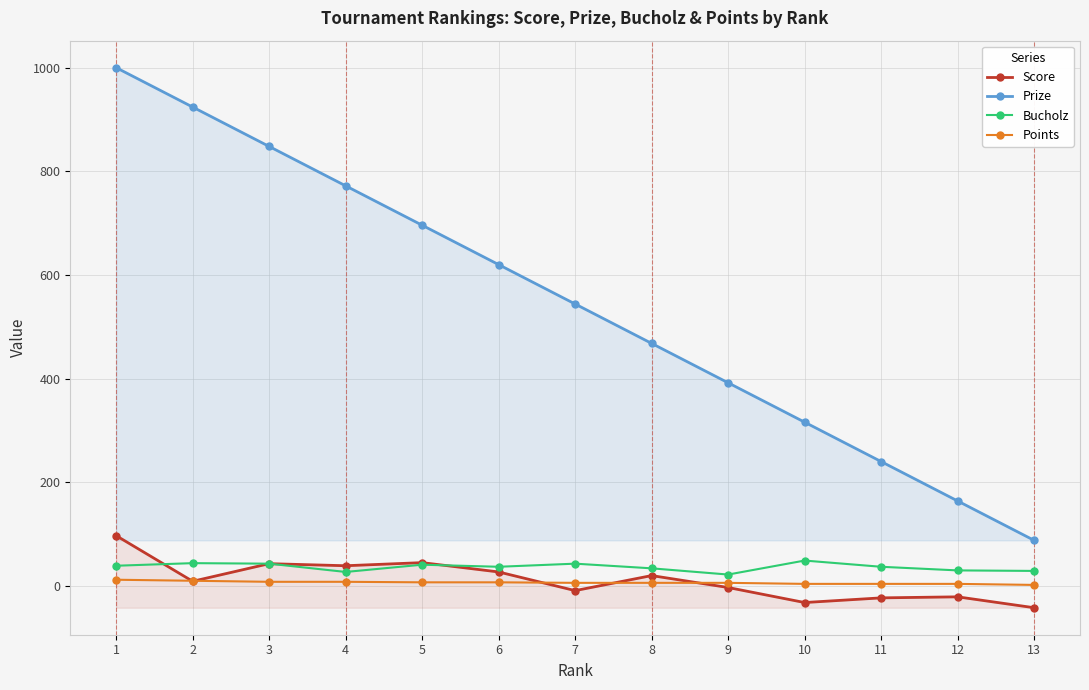

Reading left to right, list all the values displayed in this chart.

Score: 97	9	43	39	45	27	-9	20	-3	-32	-23	-21	-42
Prize: 1000	924	848	772	696	620	544	468	392	316	240	164	88
Bucholz: 39	44	43	27	41	37	43	34	22	49	37	30	29
Points: 12	10	8	8	7	7	6	6	6	4	4	4	2